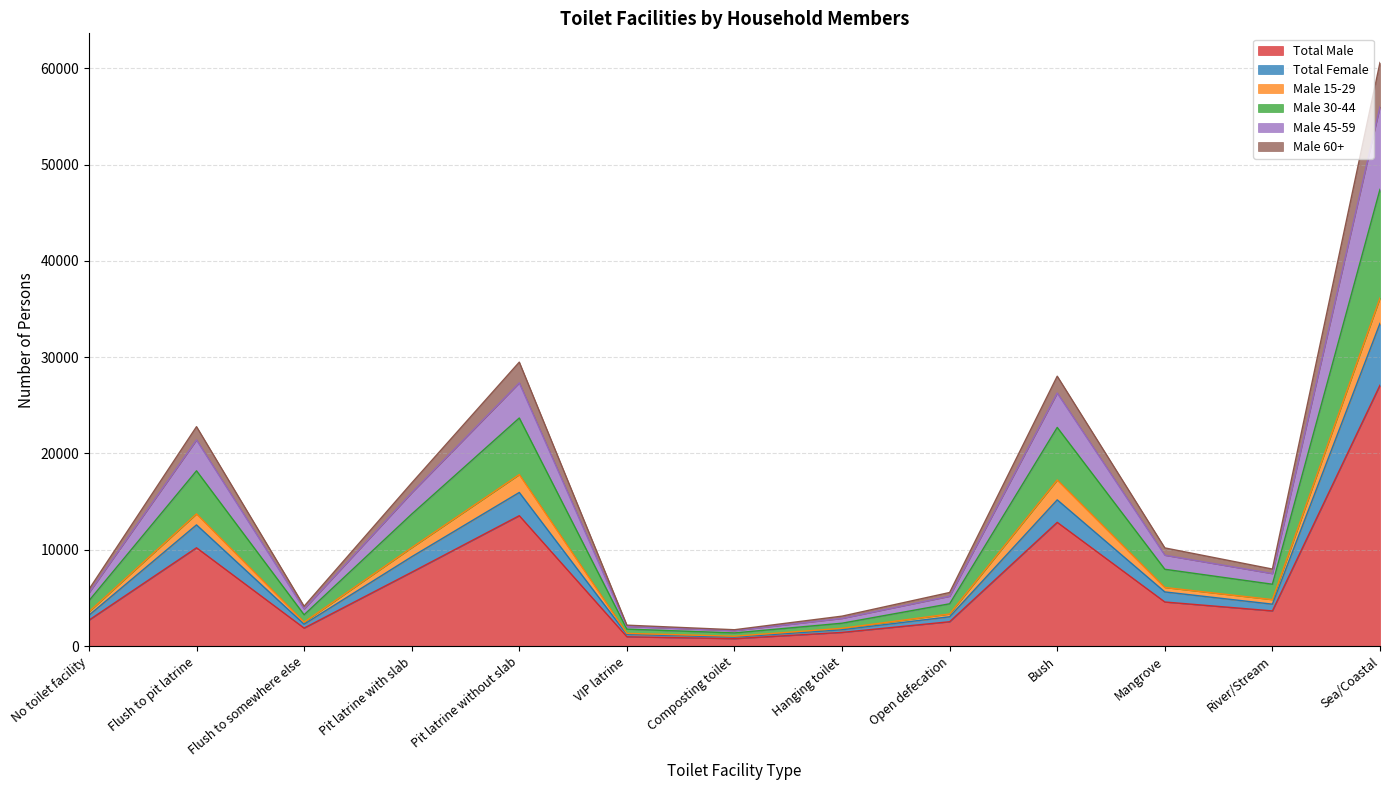

Where is Total Male nearest to the value 13928?

Pit latrine without slab